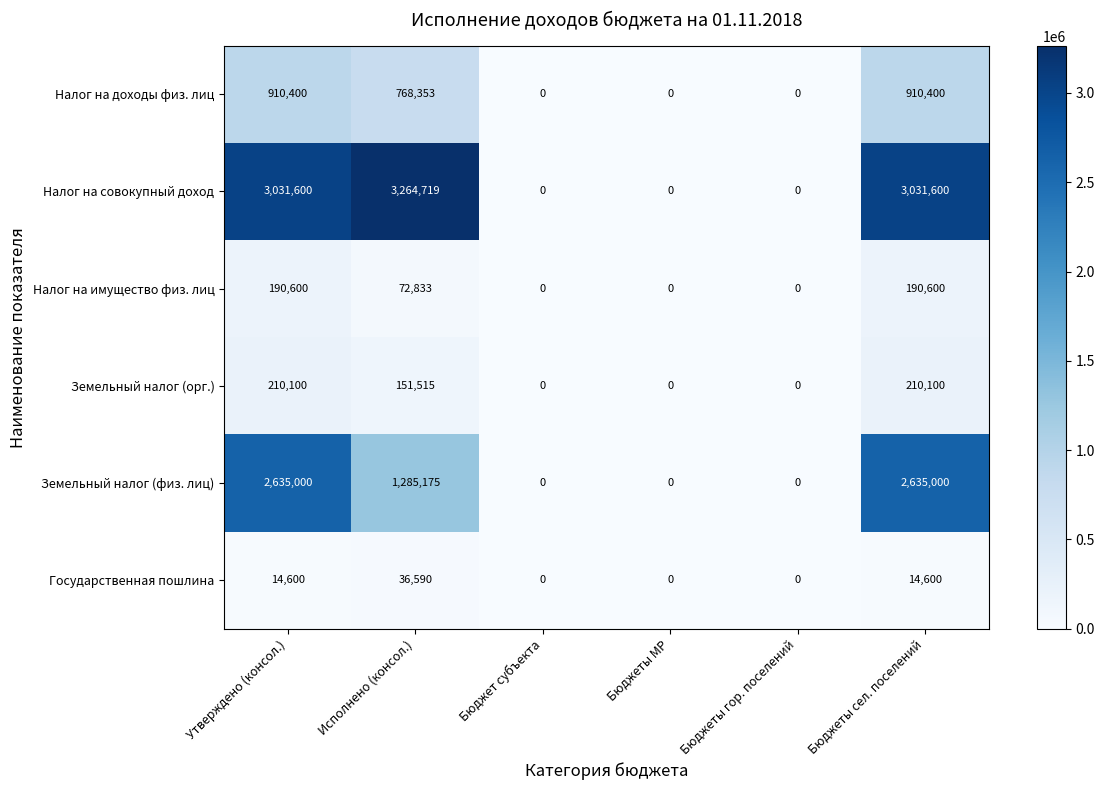

Where is Земельный налог (физ. лиц) nearest to the value 1317500?

Исполнено (консол.)